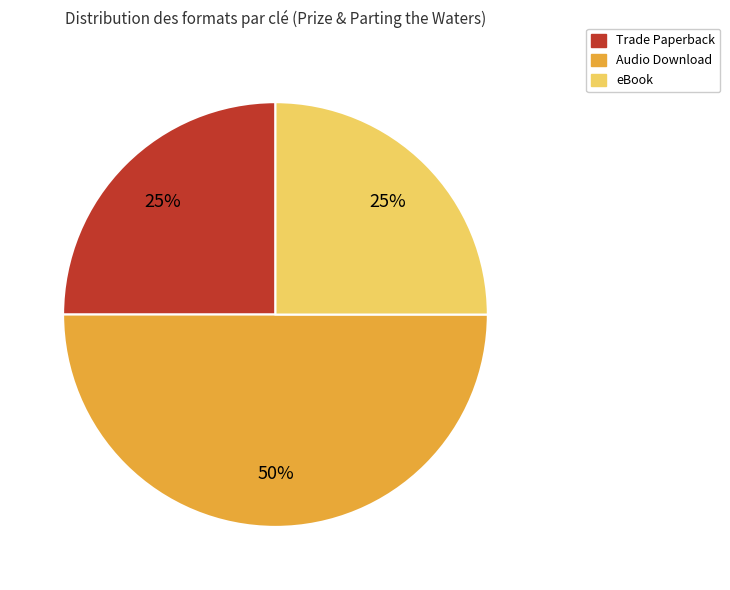

What is the ratio of the value at Trade Paperback to the value at eBook?

1.0